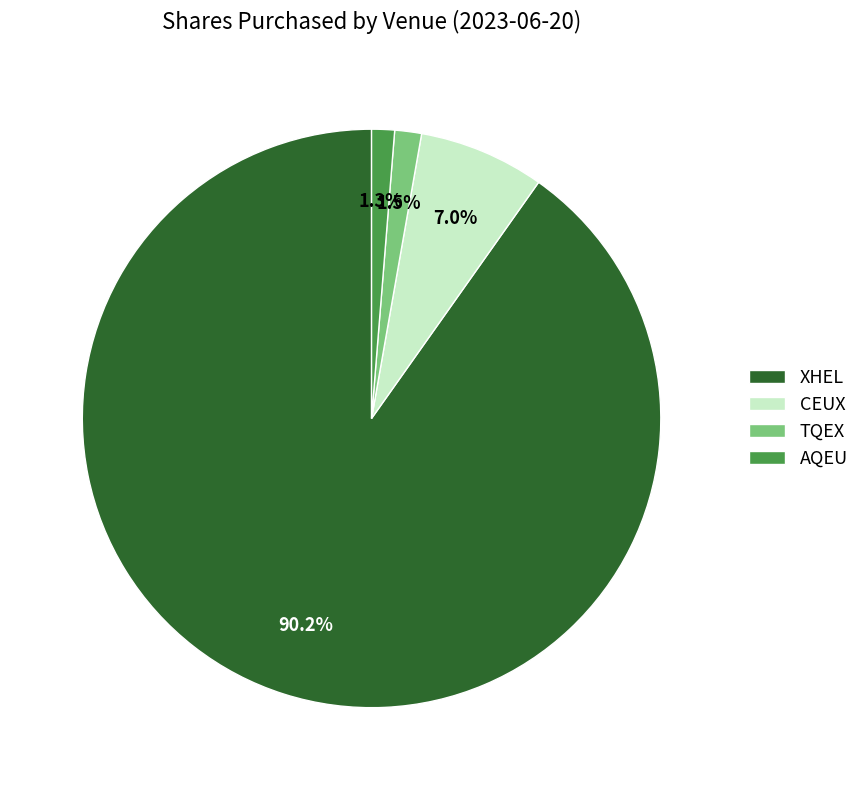

Is the sum of TQEX and CEUX greater than half?

No